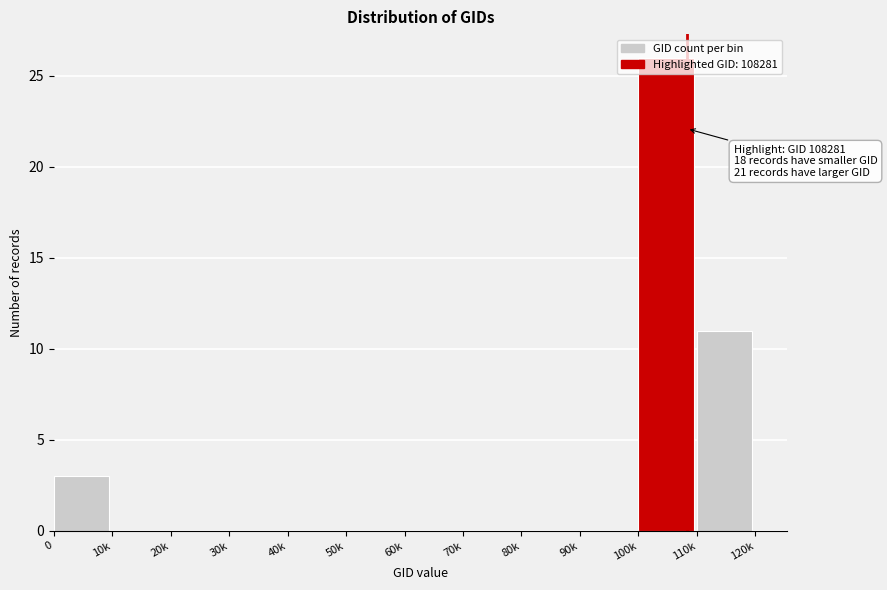

What is the sum of all values?

40